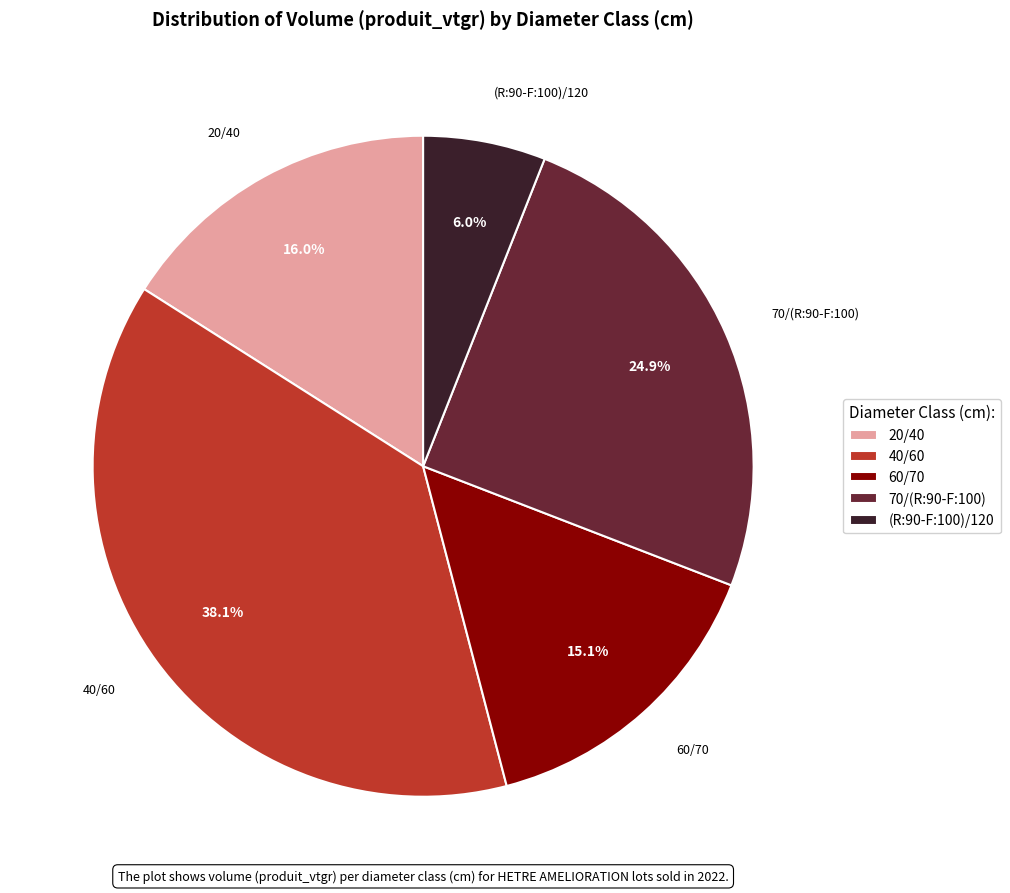

What is the smallest slice in the pie chart?

(R:90-F:100)/120